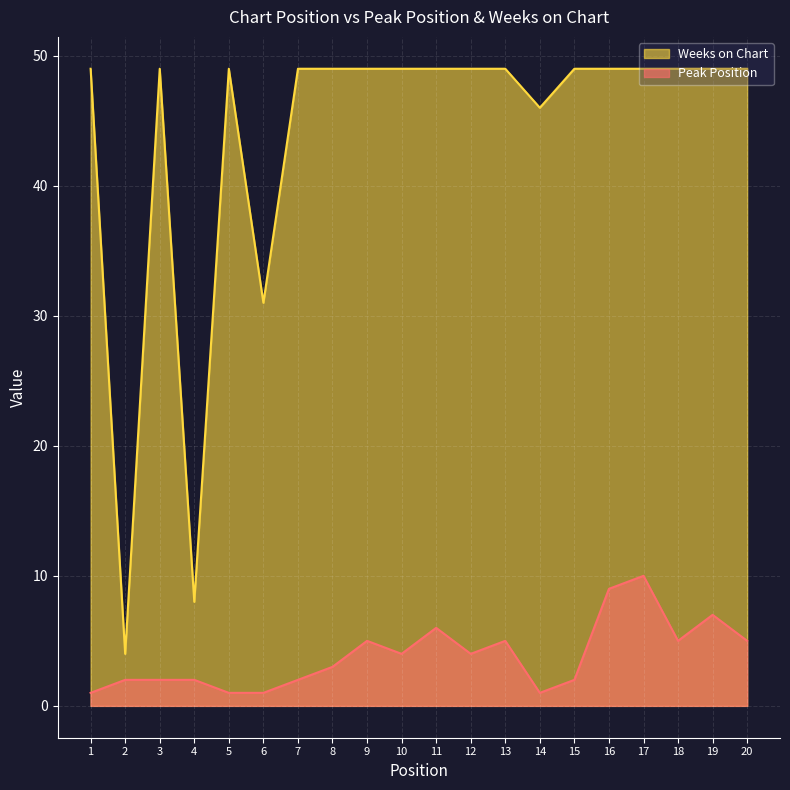

How many lines are shown in the chart?

2